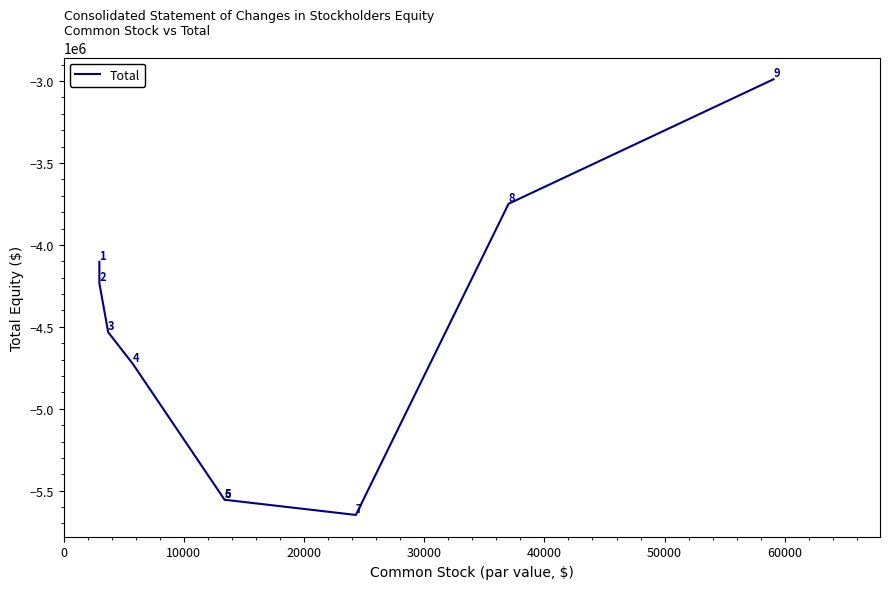

How many lines are shown in the chart?

1